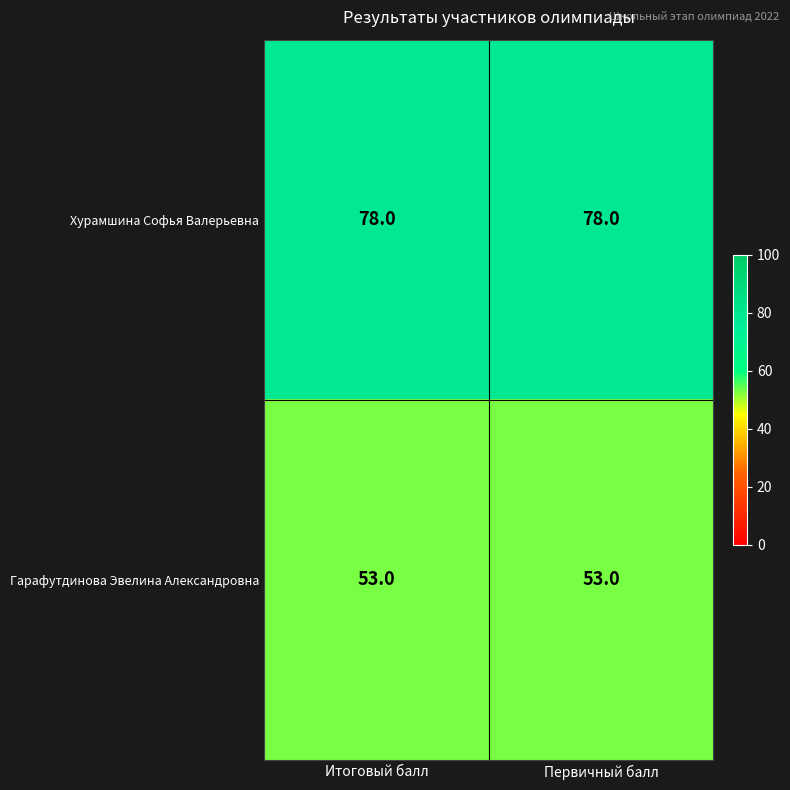

Count the number of data series in this chart.

2